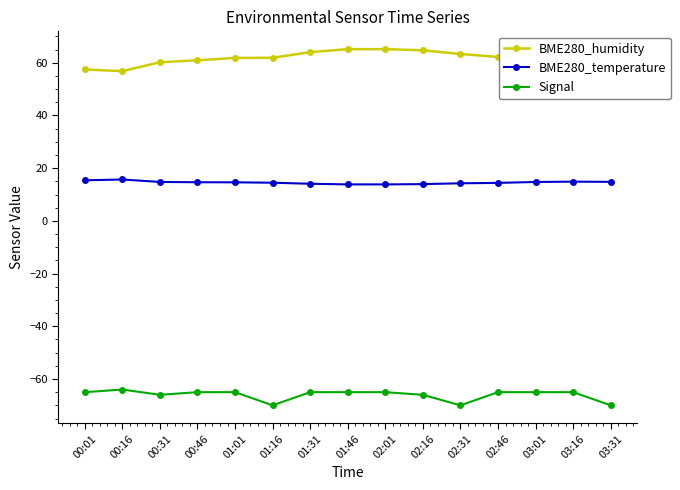

True or false: BME280_temperature has more than 0 interior local peaks.

True